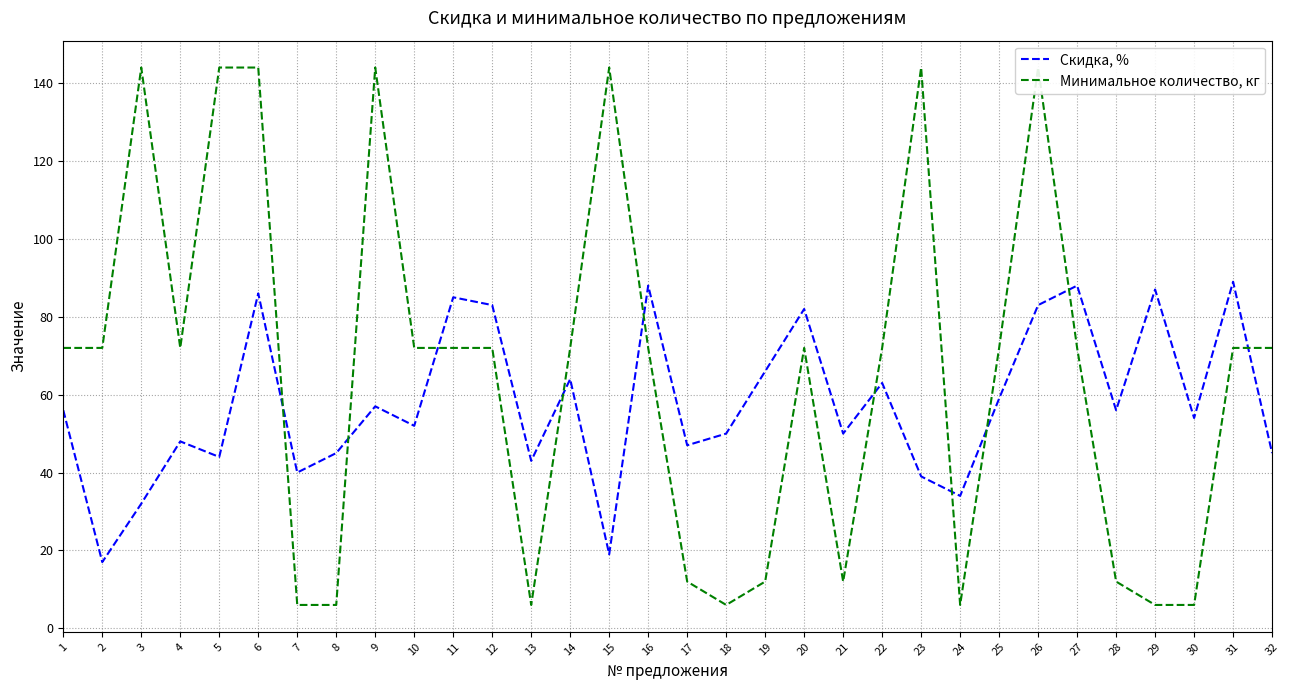

What is the value of the Минимальное количество, кг point at the 23rd from the left?

144